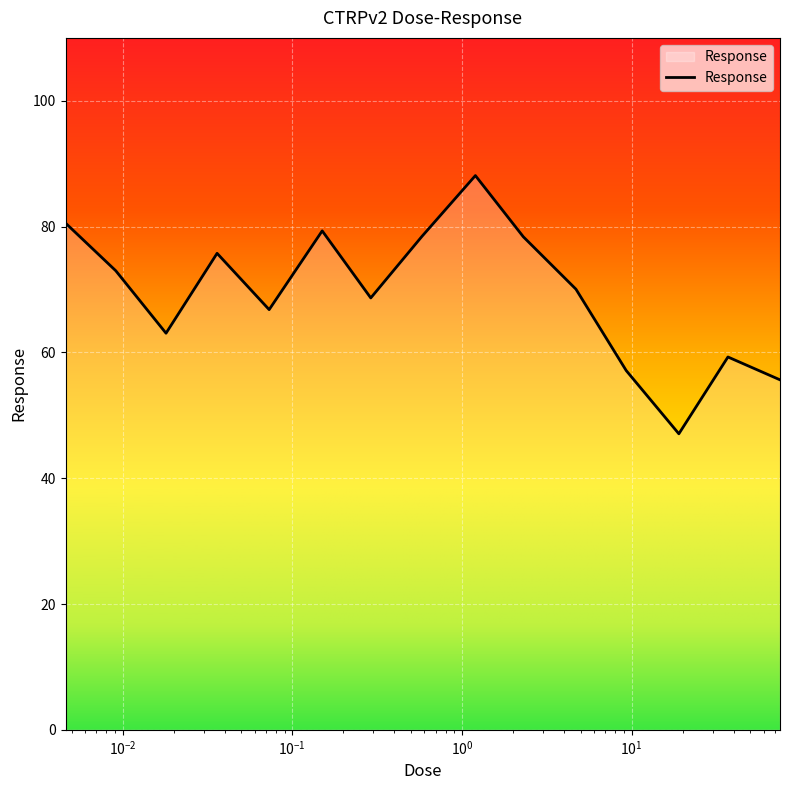

What is the greatest value displayed?

88.1